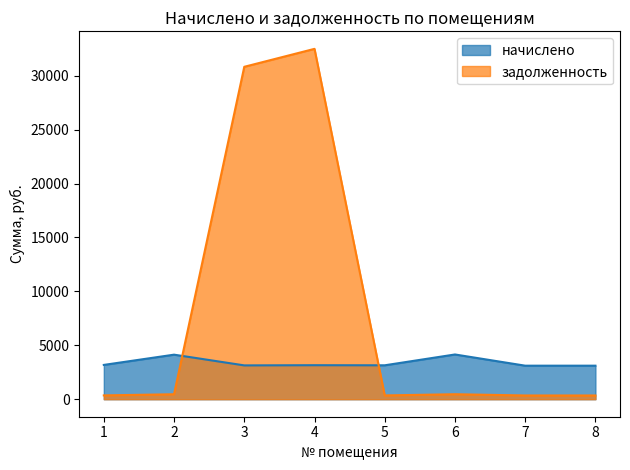

List the labels in order of начислено value, smallest first.

7, 8, 3, 5, 4, 1, 2, 6